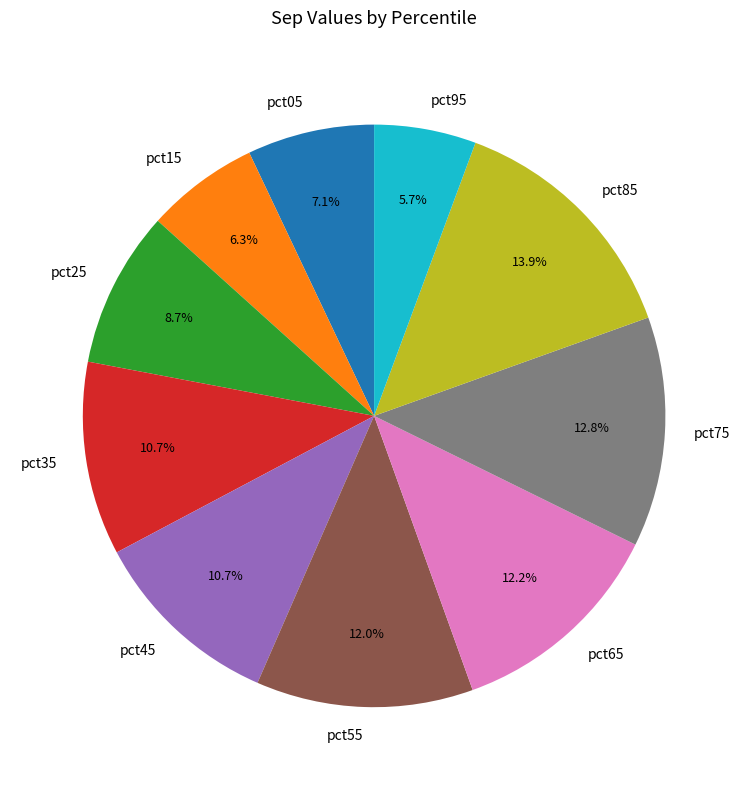

Does pct65 account for over 50% of the chart?

No